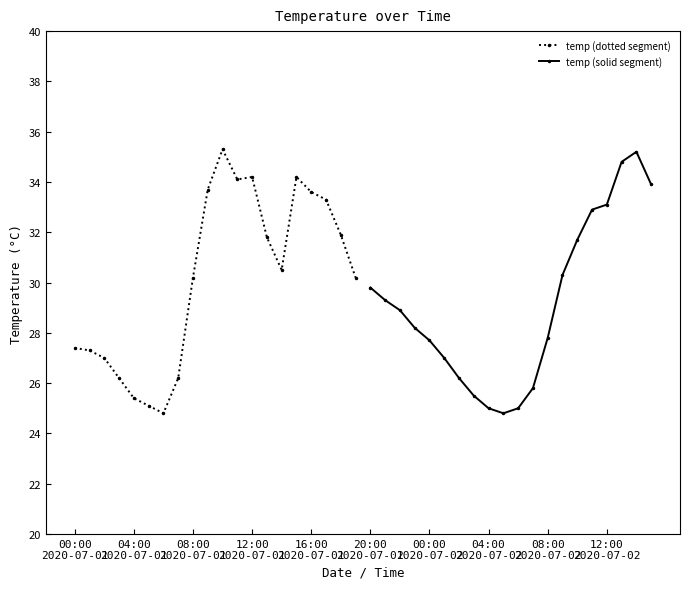

What is the minimum value for temp (solid segment)?

24.8